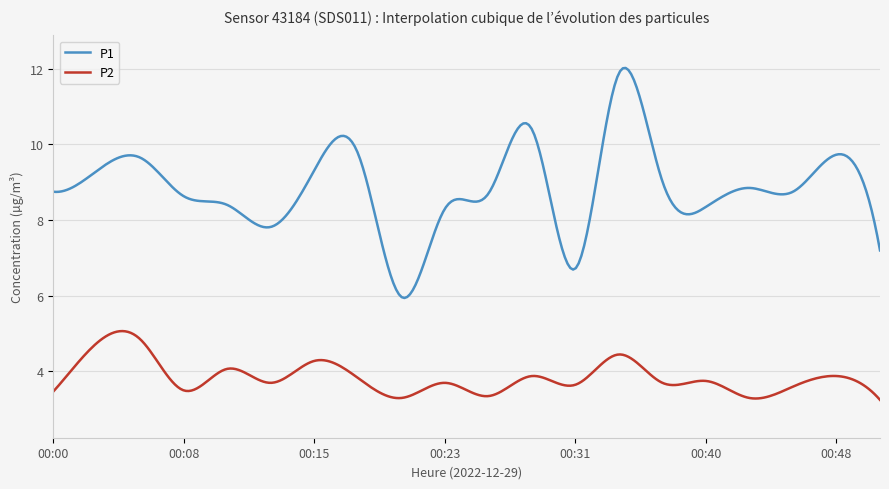

True or false: P2 and P1 cross at least once.

False